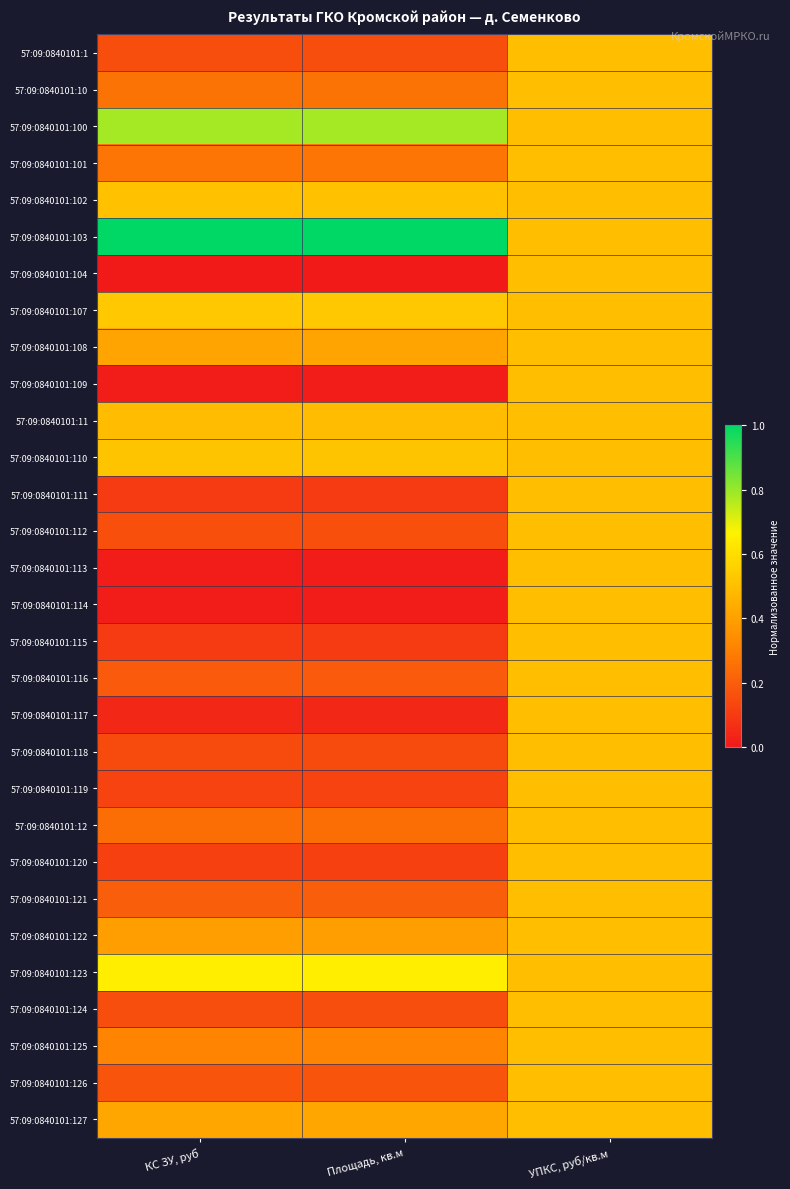

Reading left to right, transcribe all the data shown in this chart.

57:09:0840101:1: КС ЗУ, руб=0.2	Площадь, кв.м=0.2	УПКС, руб/кв.м=0.5
57:09:0840101:10: КС ЗУ, руб=0.3	Площадь, кв.м=0.3	УПКС, руб/кв.м=0.5
57:09:0840101:100: КС ЗУ, руб=0.8	Площадь, кв.м=0.8	УПКС, руб/кв.м=0.5
57:09:0840101:101: КС ЗУ, руб=0.3	Площадь, кв.м=0.3	УПКС, руб/кв.м=0.5
57:09:0840101:102: КС ЗУ, руб=0.5	Площадь, кв.м=0.5	УПКС, руб/кв.м=0.5
57:09:0840101:103: КС ЗУ, руб=1.0	Площадь, кв.м=1.0	УПКС, руб/кв.м=0.5
57:09:0840101:104: КС ЗУ, руб=0.0	Площадь, кв.м=0.0	УПКС, руб/кв.м=0.5
57:09:0840101:107: КС ЗУ, руб=0.5	Площадь, кв.м=0.5	УПКС, руб/кв.м=0.5
57:09:0840101:108: КС ЗУ, руб=0.4	Площадь, кв.м=0.4	УПКС, руб/кв.м=0.5
57:09:0840101:109: КС ЗУ, руб=0.0	Площадь, кв.м=0.0	УПКС, руб/кв.м=0.5
57:09:0840101:11: КС ЗУ, руб=0.5	Площадь, кв.м=0.5	УПКС, руб/кв.м=0.5
57:09:0840101:110: КС ЗУ, руб=0.5	Площадь, кв.м=0.5	УПКС, руб/кв.м=0.5
57:09:0840101:111: КС ЗУ, руб=0.1	Площадь, кв.м=0.1	УПКС, руб/кв.м=0.5
57:09:0840101:112: КС ЗУ, руб=0.2	Площадь, кв.м=0.2	УПКС, руб/кв.м=0.5
57:09:0840101:113: КС ЗУ, руб=0.0	Площадь, кв.м=0.0	УПКС, руб/кв.м=0.5
57:09:0840101:114: КС ЗУ, руб=0.0	Площадь, кв.м=0.0	УПКС, руб/кв.м=0.5
57:09:0840101:115: КС ЗУ, руб=0.1	Площадь, кв.м=0.1	УПКС, руб/кв.м=0.5
57:09:0840101:116: КС ЗУ, руб=0.2	Площадь, кв.м=0.2	УПКС, руб/кв.м=0.5
57:09:0840101:117: КС ЗУ, руб=0.0	Площадь, кв.м=0.0	УПКС, руб/кв.м=0.5
57:09:0840101:118: КС ЗУ, руб=0.1	Площадь, кв.м=0.1	УПКС, руб/кв.м=0.5
57:09:0840101:119: КС ЗУ, руб=0.1	Площадь, кв.м=0.1	УПКС, руб/кв.м=0.5
57:09:0840101:12: КС ЗУ, руб=0.2	Площадь, кв.м=0.2	УПКС, руб/кв.м=0.5
57:09:0840101:120: КС ЗУ, руб=0.1	Площадь, кв.м=0.1	УПКС, руб/кв.м=0.5
57:09:0840101:121: КС ЗУ, руб=0.2	Площадь, кв.м=0.2	УПКС, руб/кв.м=0.5
57:09:0840101:122: КС ЗУ, руб=0.4	Площадь, кв.м=0.4	УПКС, руб/кв.м=0.5
57:09:0840101:123: КС ЗУ, руб=0.7	Площадь, кв.м=0.7	УПКС, руб/кв.м=0.5
57:09:0840101:124: КС ЗУ, руб=0.2	Площадь, кв.м=0.2	УПКС, руб/кв.м=0.5
57:09:0840101:125: КС ЗУ, руб=0.3	Площадь, кв.м=0.3	УПКС, руб/кв.м=0.5
57:09:0840101:126: КС ЗУ, руб=0.2	Площадь, кв.м=0.2	УПКС, руб/кв.м=0.5
57:09:0840101:127: КС ЗУ, руб=0.4	Площадь, кв.м=0.4	УПКС, руб/кв.м=0.5